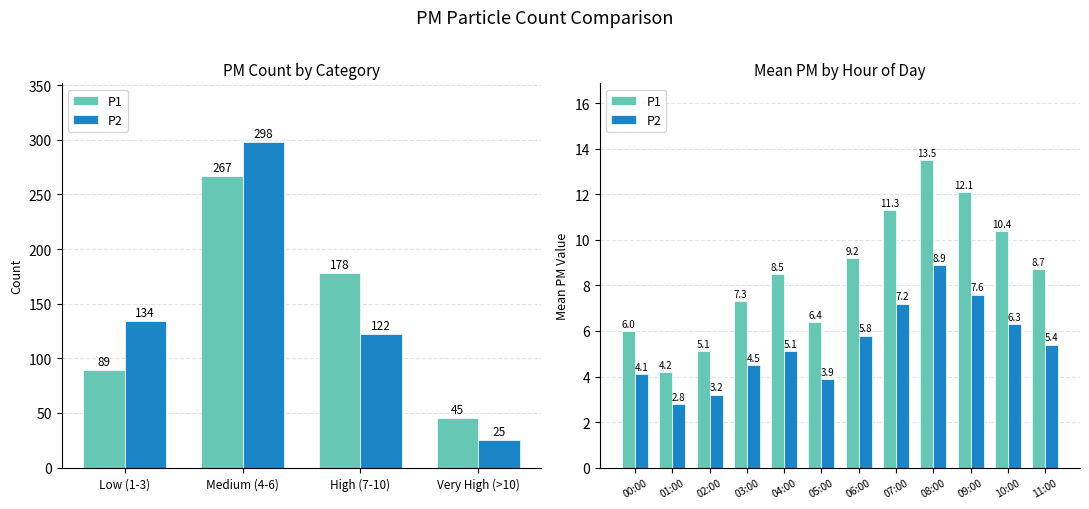

Which series has the widest spread of values?

P1